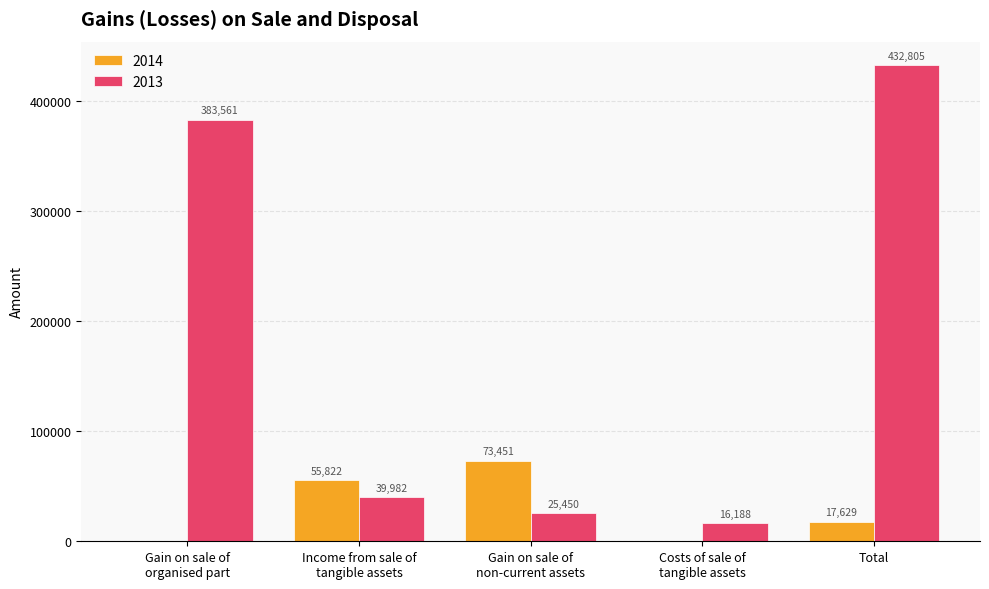

Which series has the widest spread of values?

2013